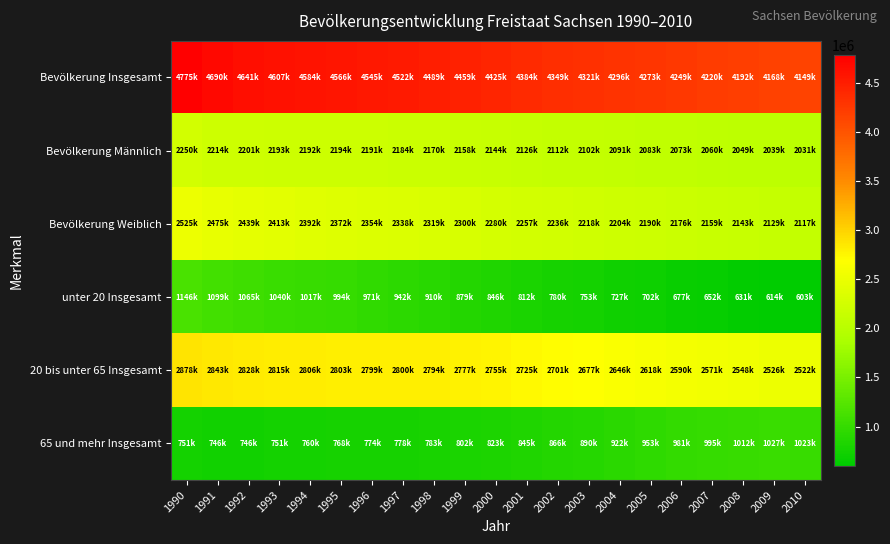

Reading left to right, what are all the values shown in this chart?

Bevölkerung Insgesamt: 1990=4775914	1991=4690246	1992=4641108	1993=4607775	1994=4584345	1995=4566603	1996=4545702	1997=4522412	1998=4489415	1999=4459686	2000=4425581	2001=4384192	2002=4349059	2003=4321437	2004=4296284	2005=4273754	2006=4249774	2007=4220200	2008=4192801	2009=4168732	2010=4149477
Bevölkerung Männlich: 1990=2250153	1991=2214693	1992=2201310	1993=2193846	1994=2192299	1995=2194597	1996=2191334	1997=2184168	1998=2170172	1999=2158726	2000=2144676	2001=2126723	2002=2112497	2003=2102768	2004=2091821	2005=2083240	2006=2073755	2007=2060804	2008=2049173	2009=2039451	2010=2031630
Bevölkerung Weiblich: 1990=2525761	1991=2475553	1992=2439798	1993=2413929	1994=2392046	1995=2372006	1996=2354368	1997=2338244	1998=2319243	1999=2300960	2000=2280905	2001=2257469	2002=2236562	2003=2218669	2004=2204463	2005=2190514	2006=2176019	2007=2159396	2008=2143628	2009=2129281	2010=2117847
unter 20 Insgesamt: 1990=1146449	1991=1099442	1992=1065855	1993=1040774	1994=1017323	1995=994355	1996=971829	1997=942776	1998=910654	1999=879652	2000=846740	2001=812907	2002=780845	2003=753030	2004=727565	2005=702219	2006=677414	2007=652871	2008=631729	2009=614662	2010=603053
20 bis unter 65 Insgesamt: 1990=2878455	1991=2843860	1992=2828860	1993=2815317	1994=2806743	1995=2803352	1996=2799673	1997=2800800	1998=2794825	1999=2777981	2000=2755166	2001=2725813	2002=2701953	2003=2677756	2004=2646554	2005=2618308	2006=2590455	2007=2571940	2008=2548777	2009=2526335	2010=2522456
65 und mehr Insgesamt: 1990=751010	1991=746944	1992=746393	1993=751684	1994=760279	1995=768896	1996=774200	1997=778836	1998=783936	1999=802053	2000=823675	2001=845472	2002=866261	2003=890651	2004=922165	2005=953227	2006=981905	2007=995389	2008=1012295	2009=1027735	2010=1023968